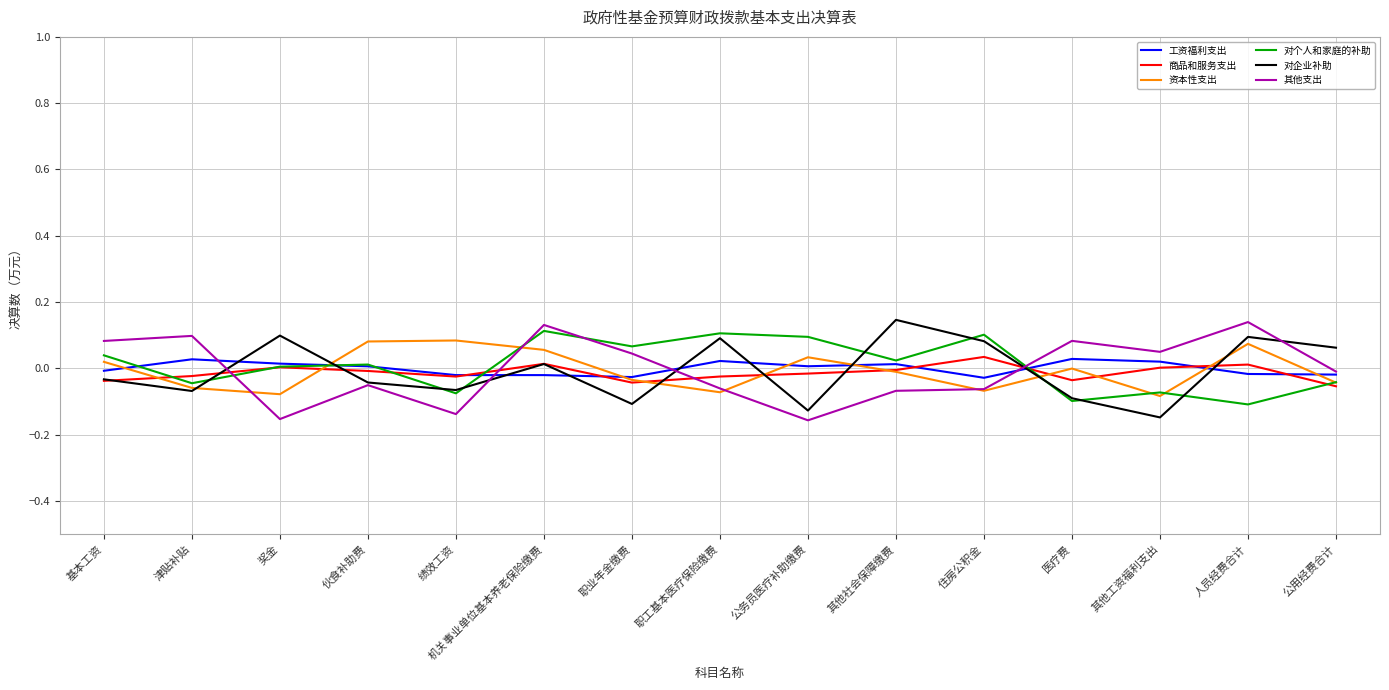

At which category is the sum across all series the highest?

机关事业单位基本养老保险缴费